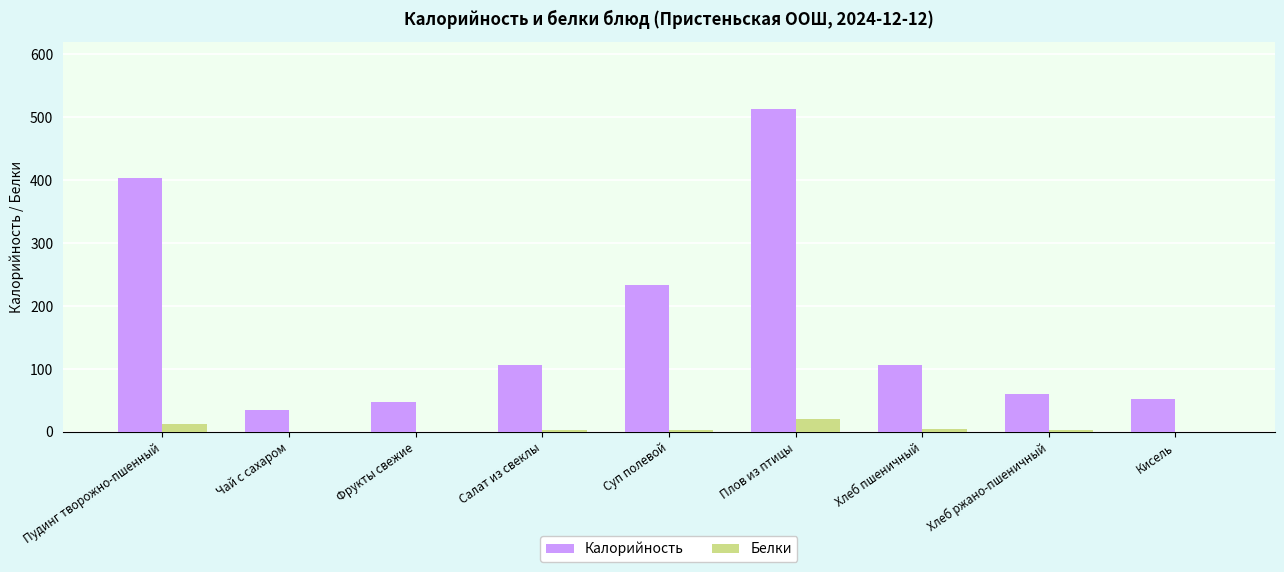

How many values in the Белки series exceed 3?

5